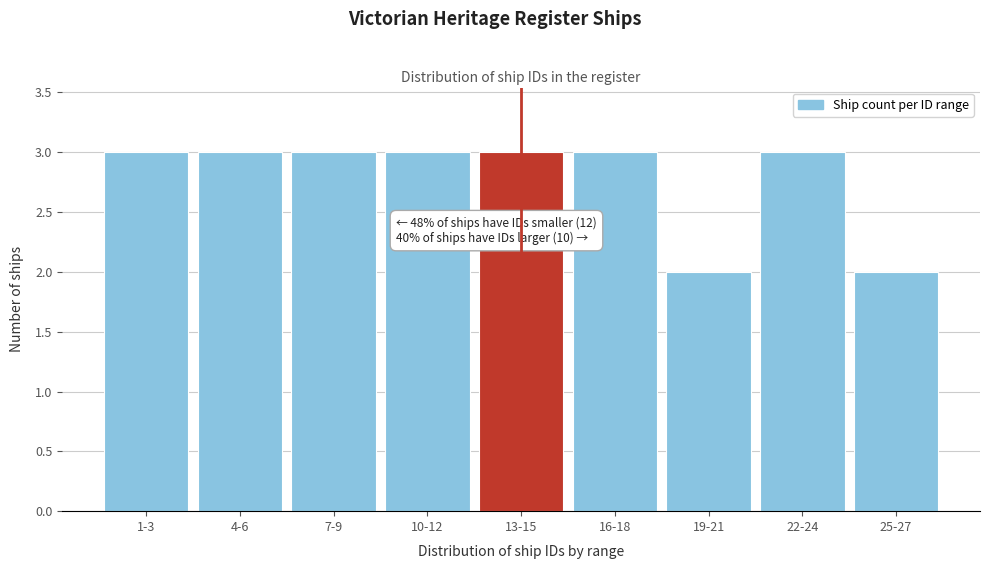

Reading left to right, list all the values displayed in this chart.

3	3	3	3	3	3	2	3	2